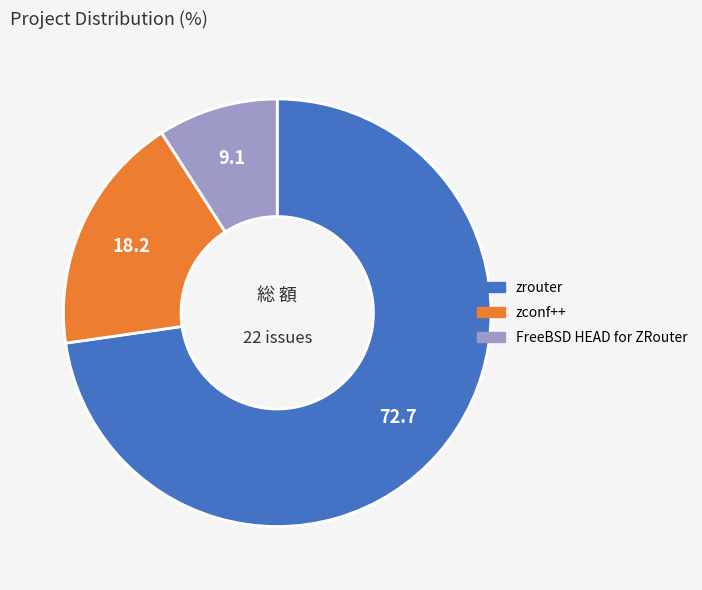

Which category has the smallest portion of the pie?

FreeBSD HEAD for ZRouter